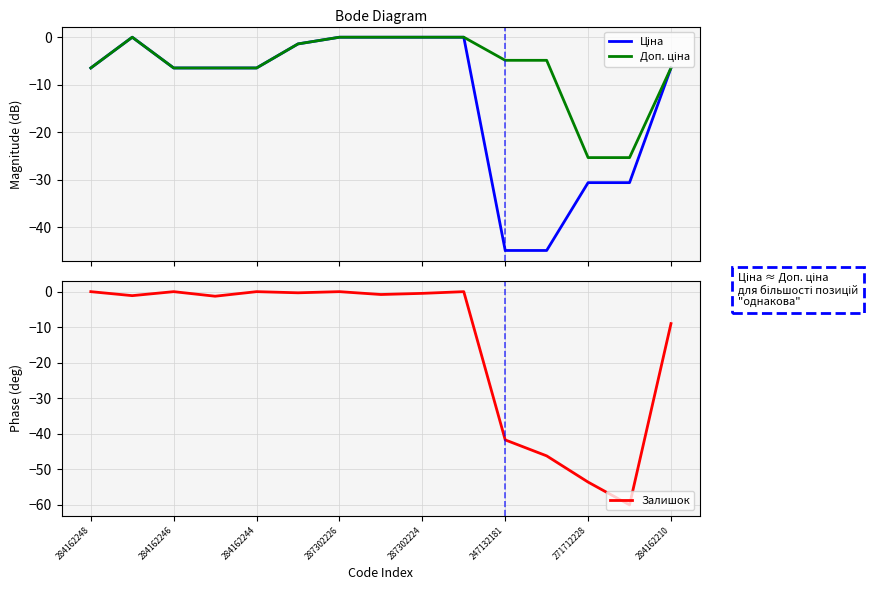

The Залишок series shows -41.7 at 247132181. True or false?

True